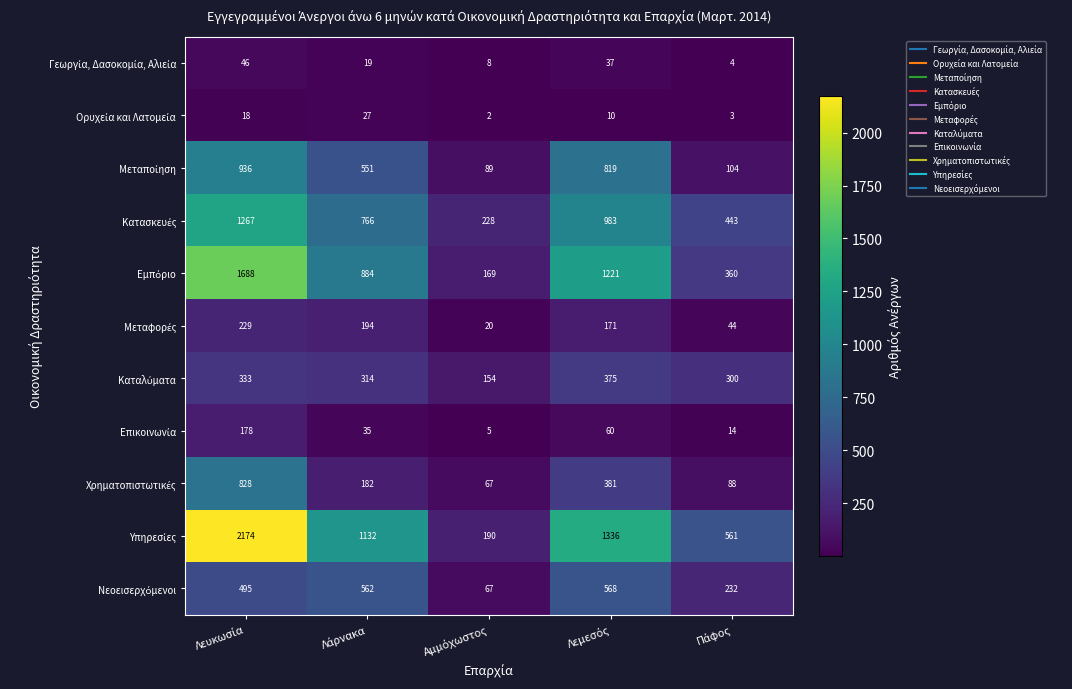

At how many categories does at least one series exceed 116?

5